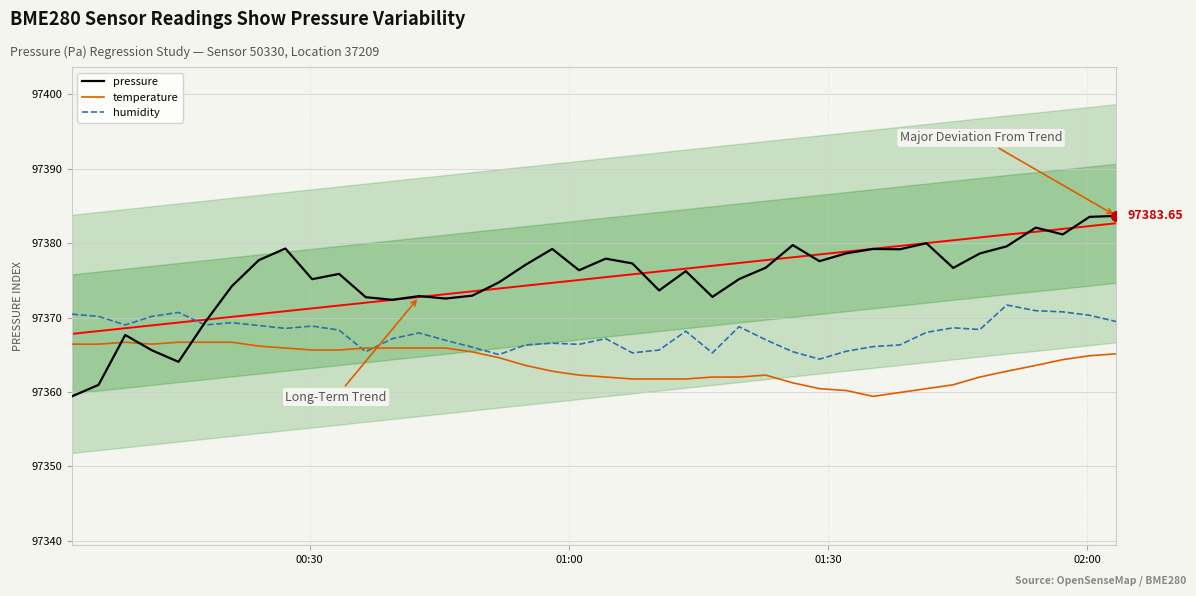

What is the difference between the maximum and minimum values in the temperature series?

7.3